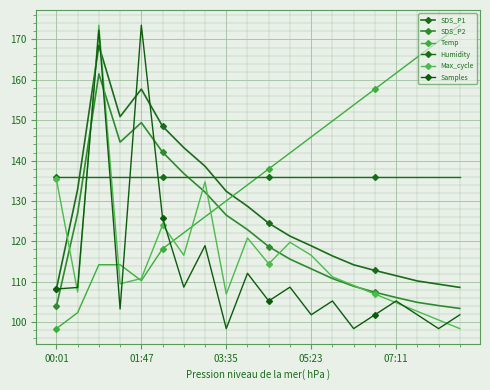

At which label does Samples first exceed 105?

00:01